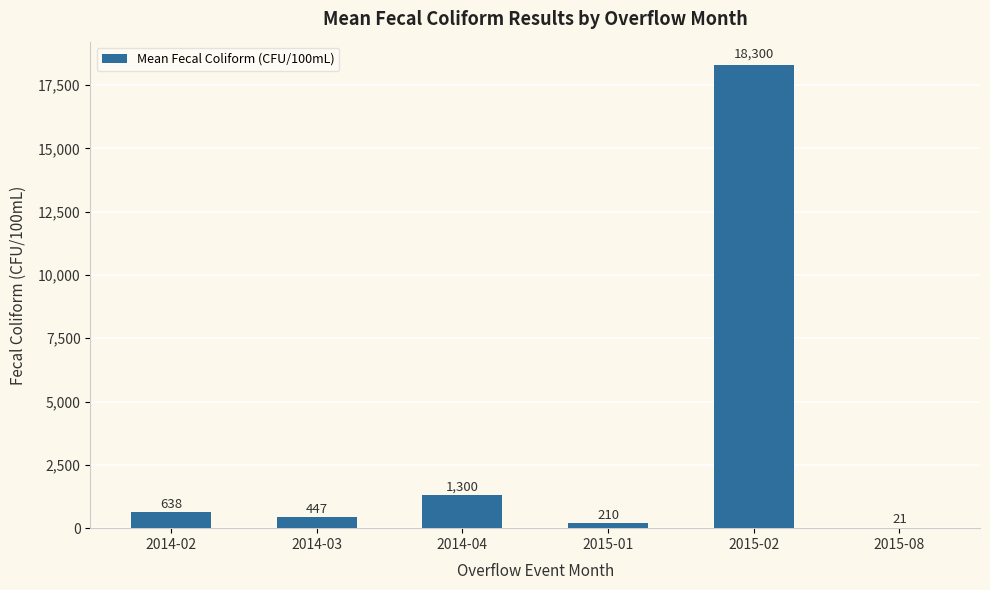

What is the sum of the values at 2015-02 and 2015-01?

18510.0